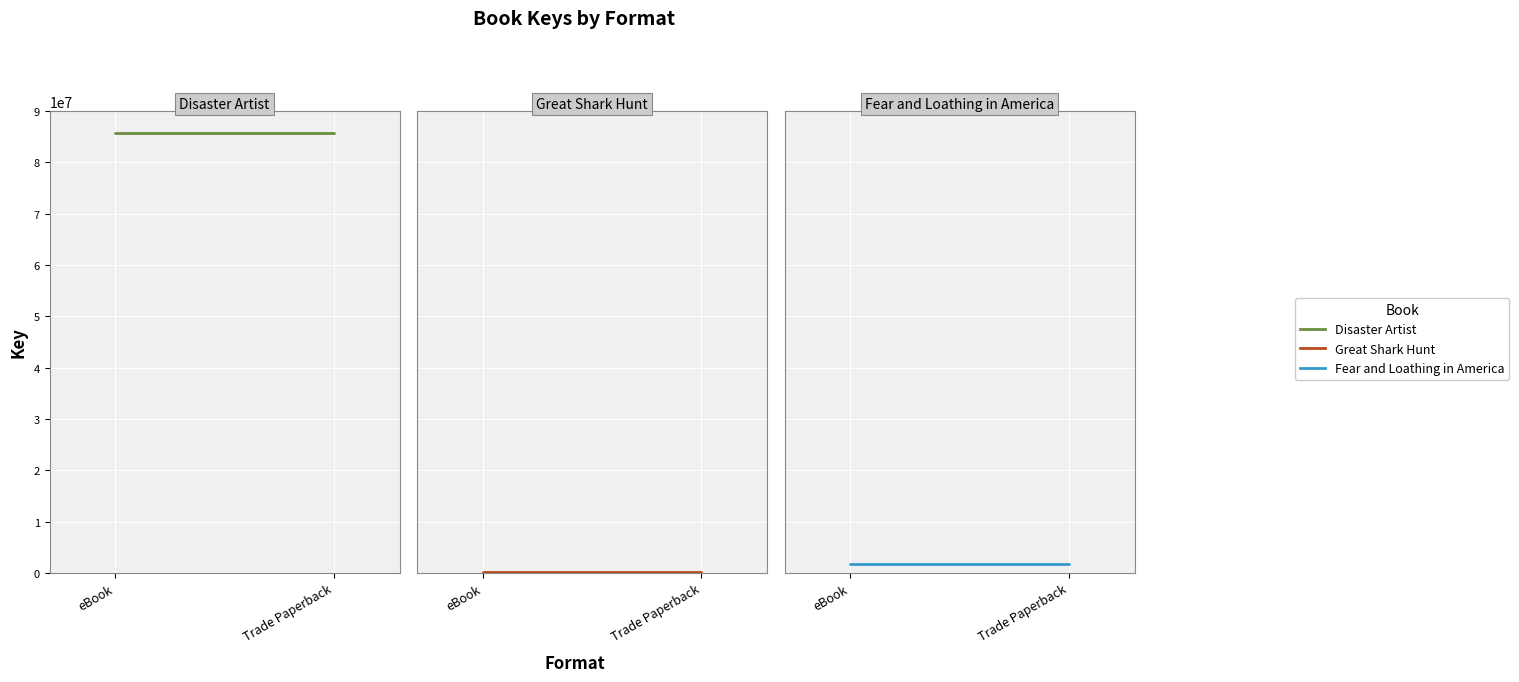

What is the spread (max minus min) of values at eBook?

85400504